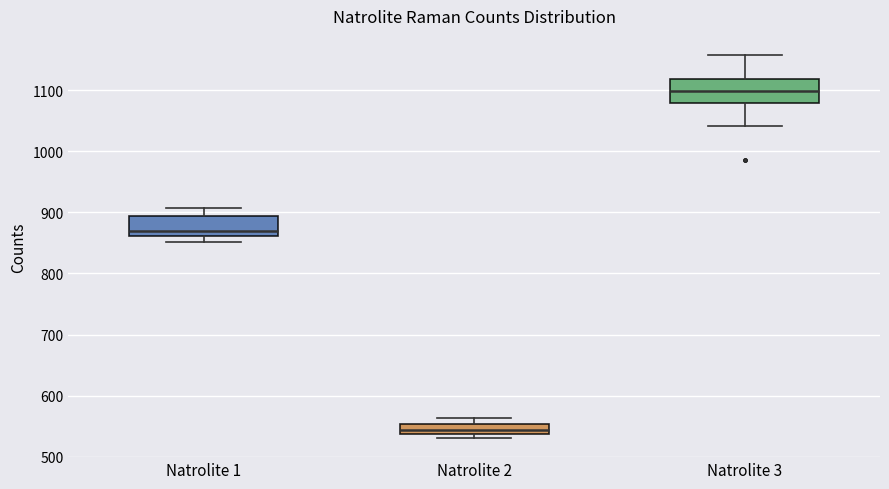

Reading left to right, transcribe this box plot: for each box, give where its median line is, the range the box spans, and where its two whiskers end, as read against the y-axis. The values are not printed on the chart, so give them approximately, as read against the axis.

Natrolite 1: median 870, box 860 to 890, whiskers 850 to 910
Natrolite 2: median 540 (inside the box), box 540 to 550, whiskers 530 to 560
Natrolite 3: median 1100, box 1080 to 1120, whiskers 1040 to 1160